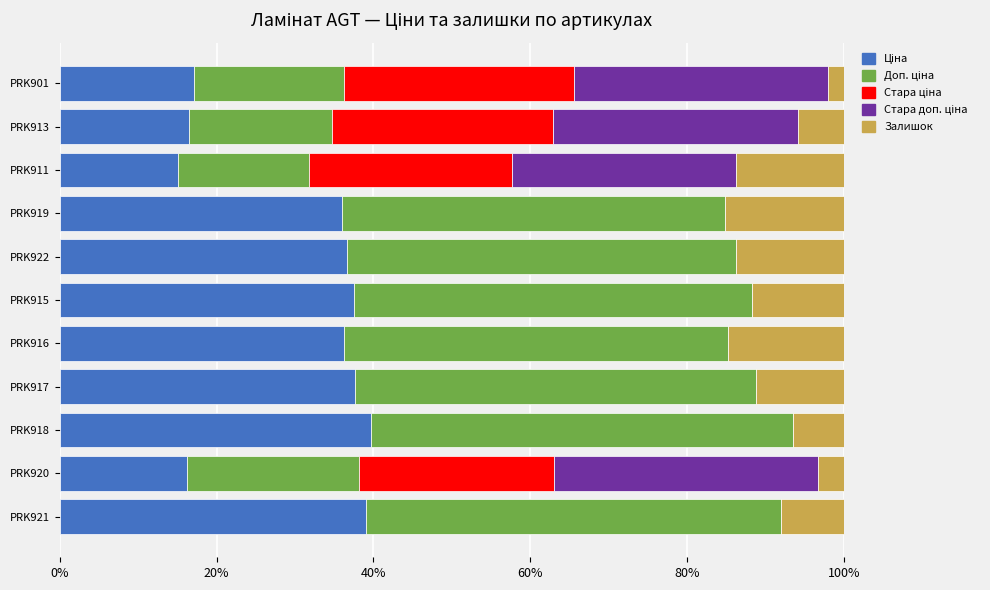

What is the total value across all series at PRK919?

100.0